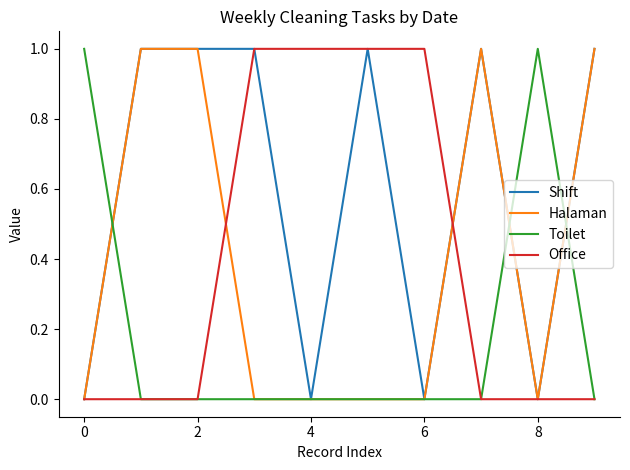

Which series has the largest total across all categories?

Shift